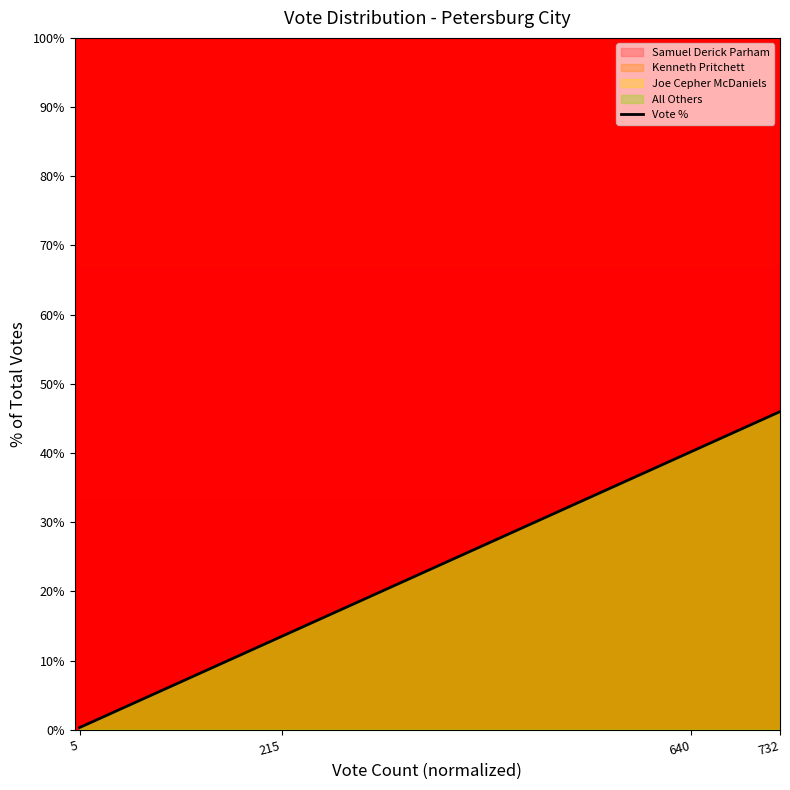

At which category does the chart reach its peak across all series?

732